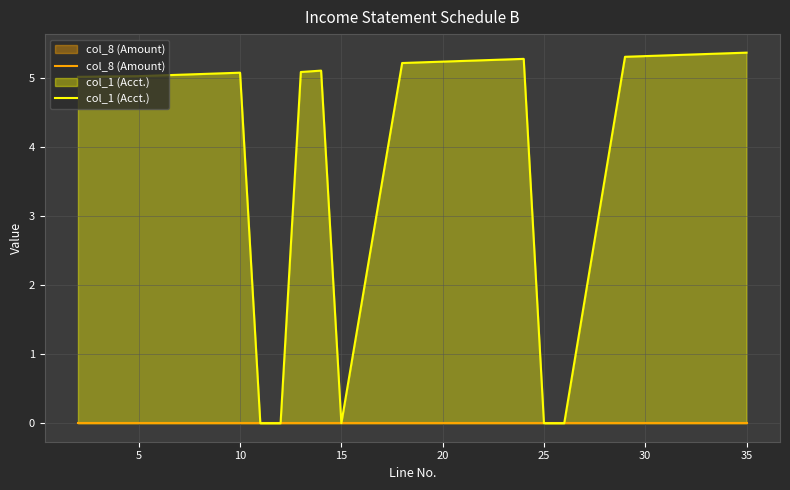

Which series has the largest range (max minus min)?

col_1 (Acct.)